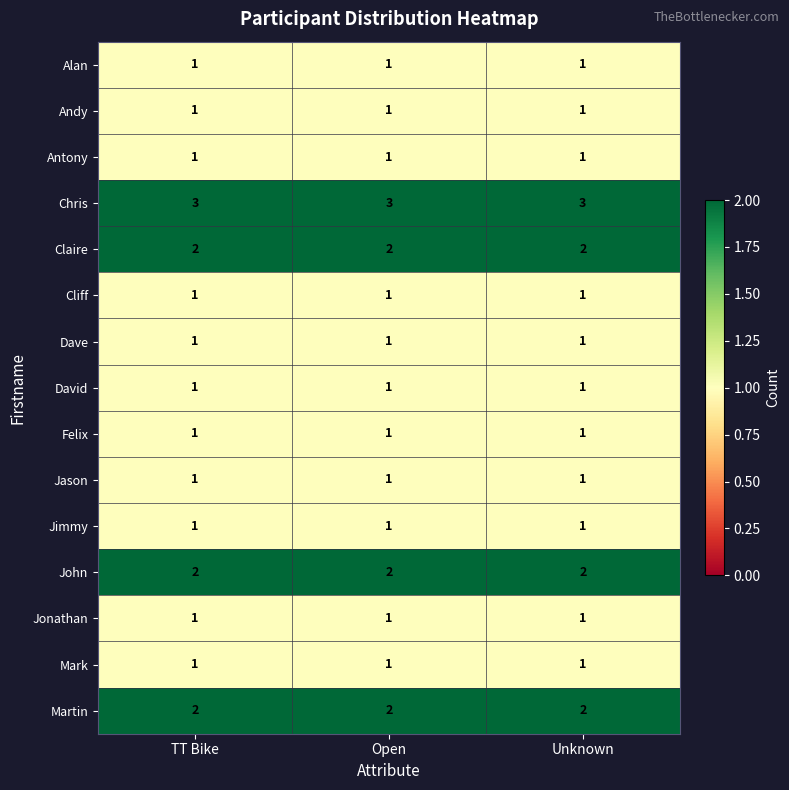

What is the greatest value displayed?

3